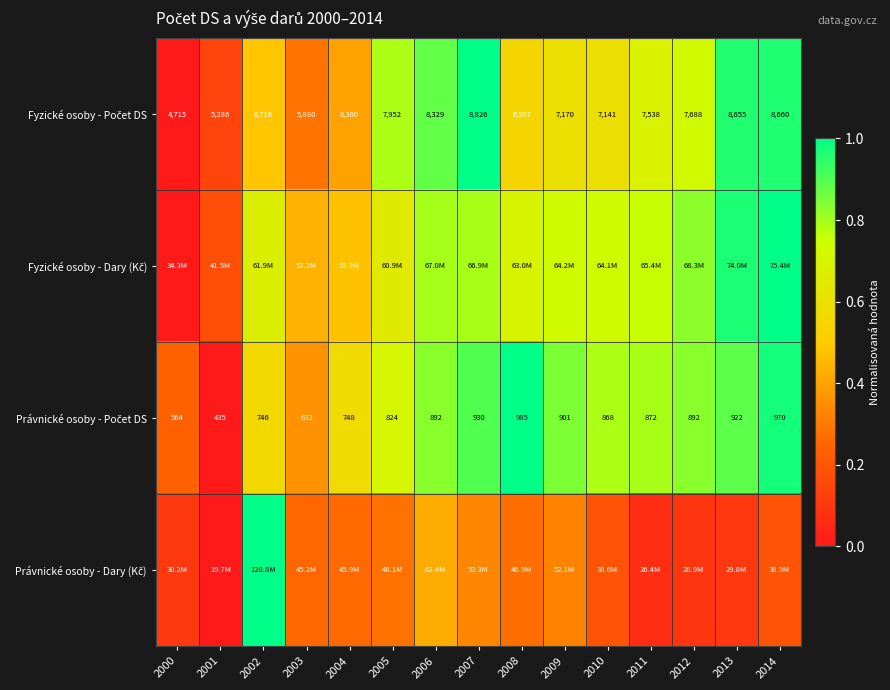

The Právnické osoby - Počet DS series shows 0.3 at 2013. True or false?

False